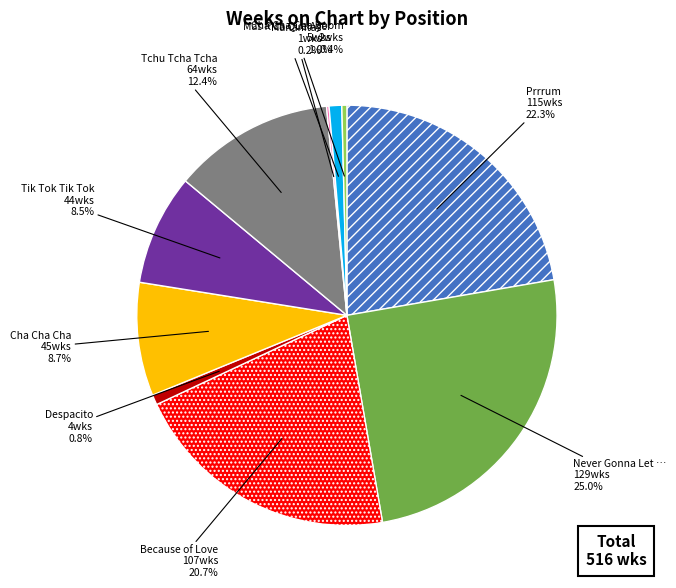

Is there any slice that represents more than half of the pie?

No